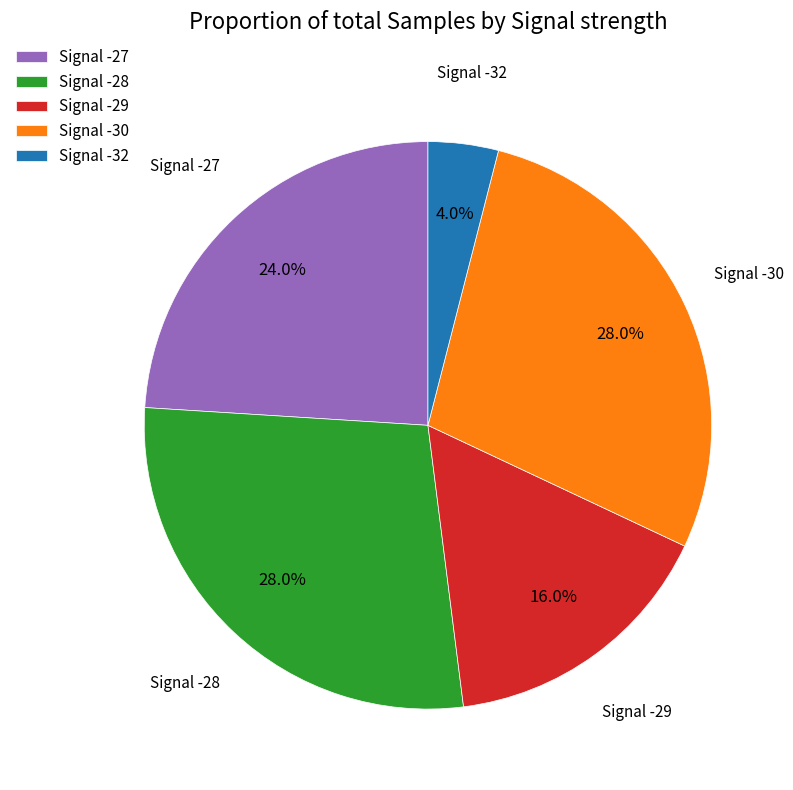

Which category has the smallest portion of the pie?

Signal -32